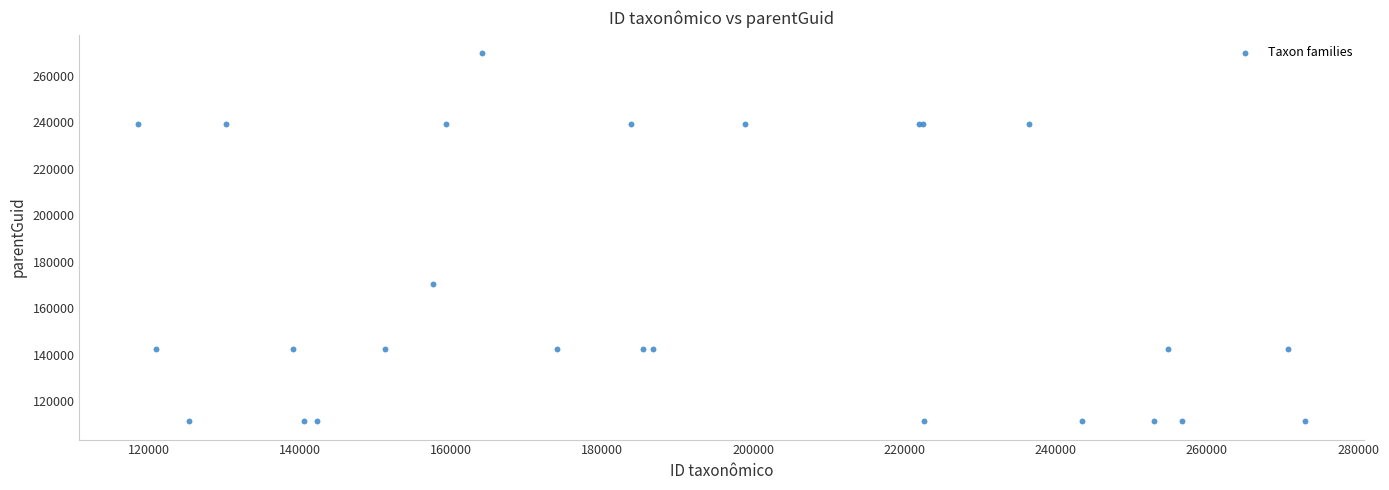

What Y value in the scatter plot is closest to 190670?

170706